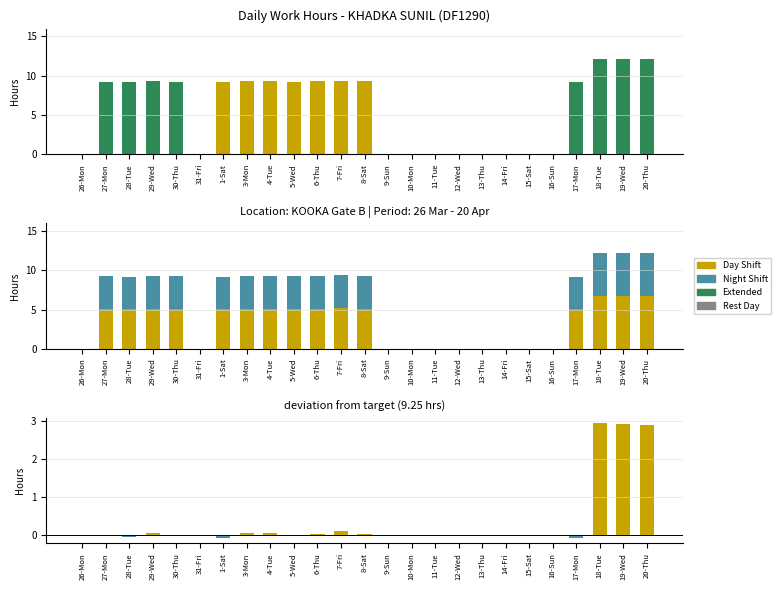

How many values in Low are above zero?

15